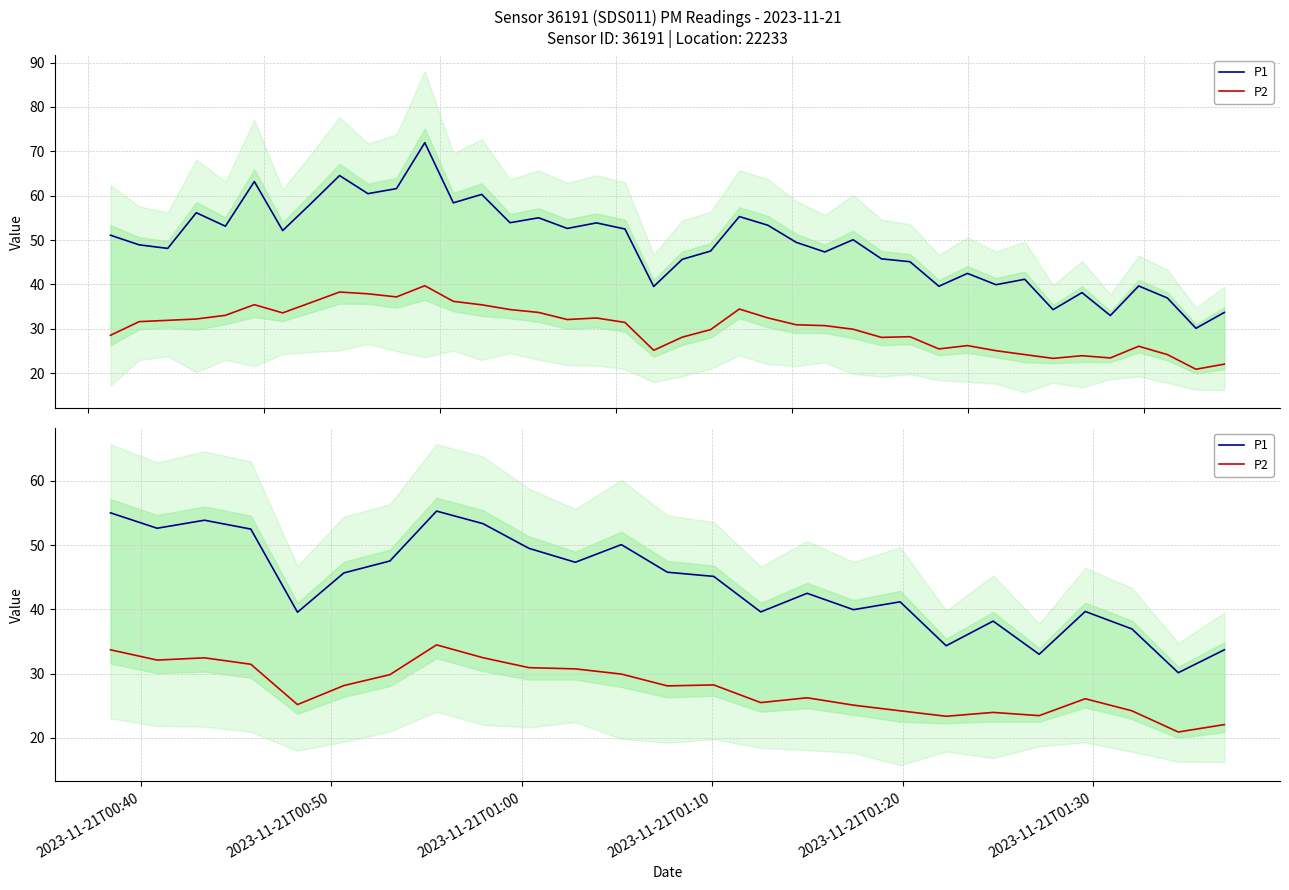

List the series in order of their peak value, lowest first.

P2, P1